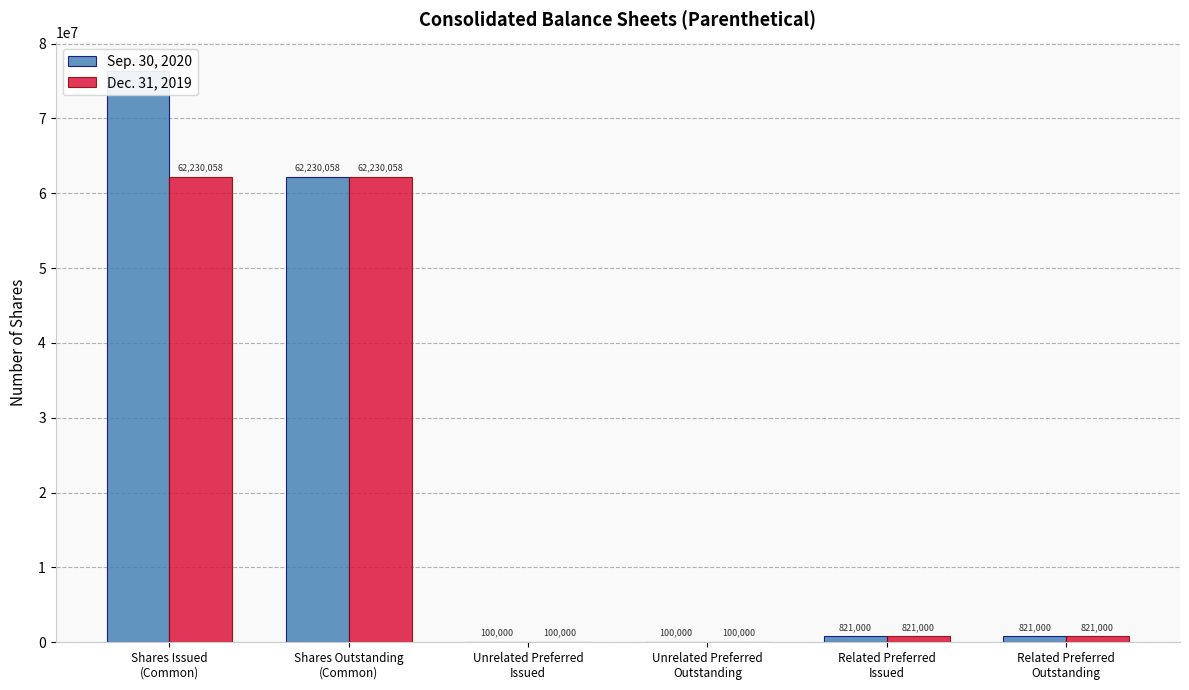

How many bars are there in total?

12